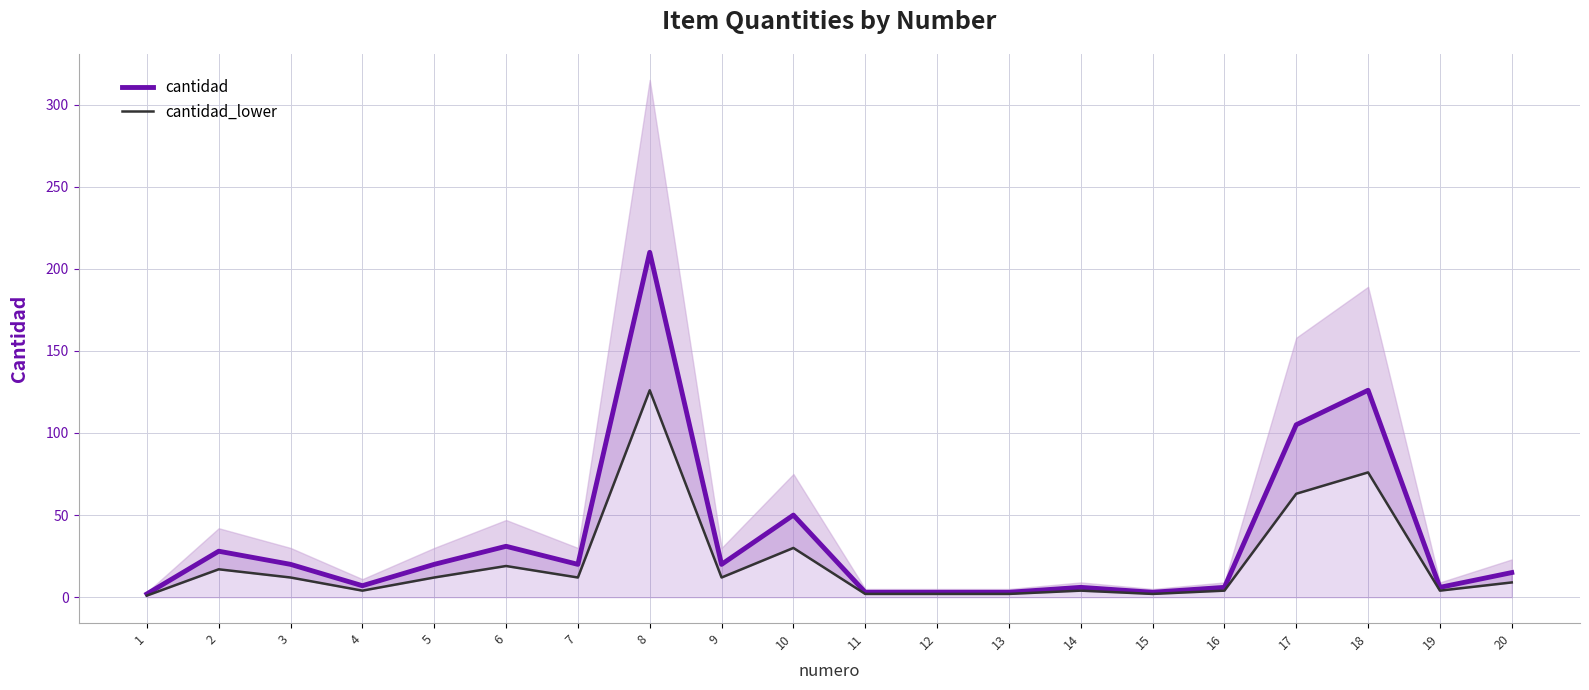

True or false: cantidad has a value of 3 at 15.

True